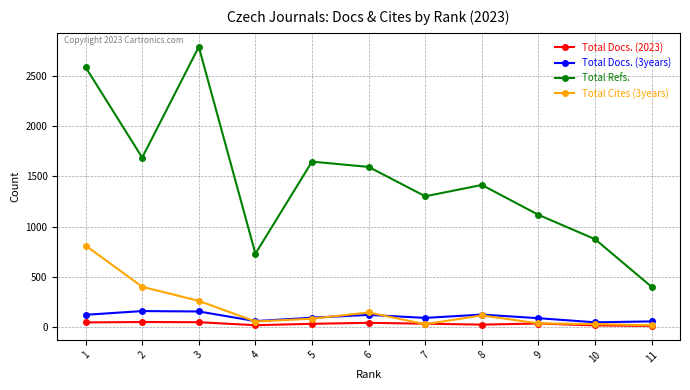

Which series has the largest total across all categories?

Total Refs.